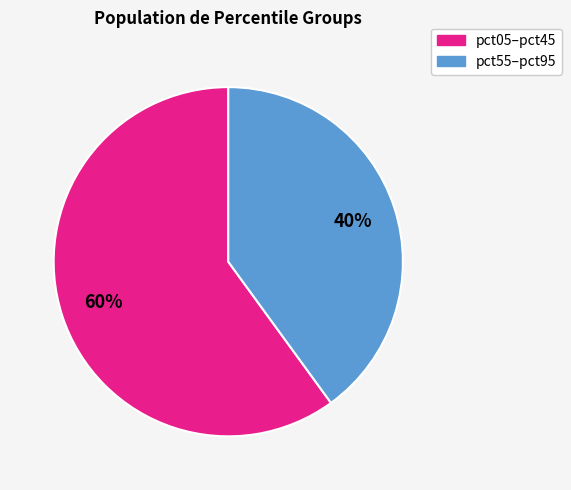

How many slices are in this pie chart?

2